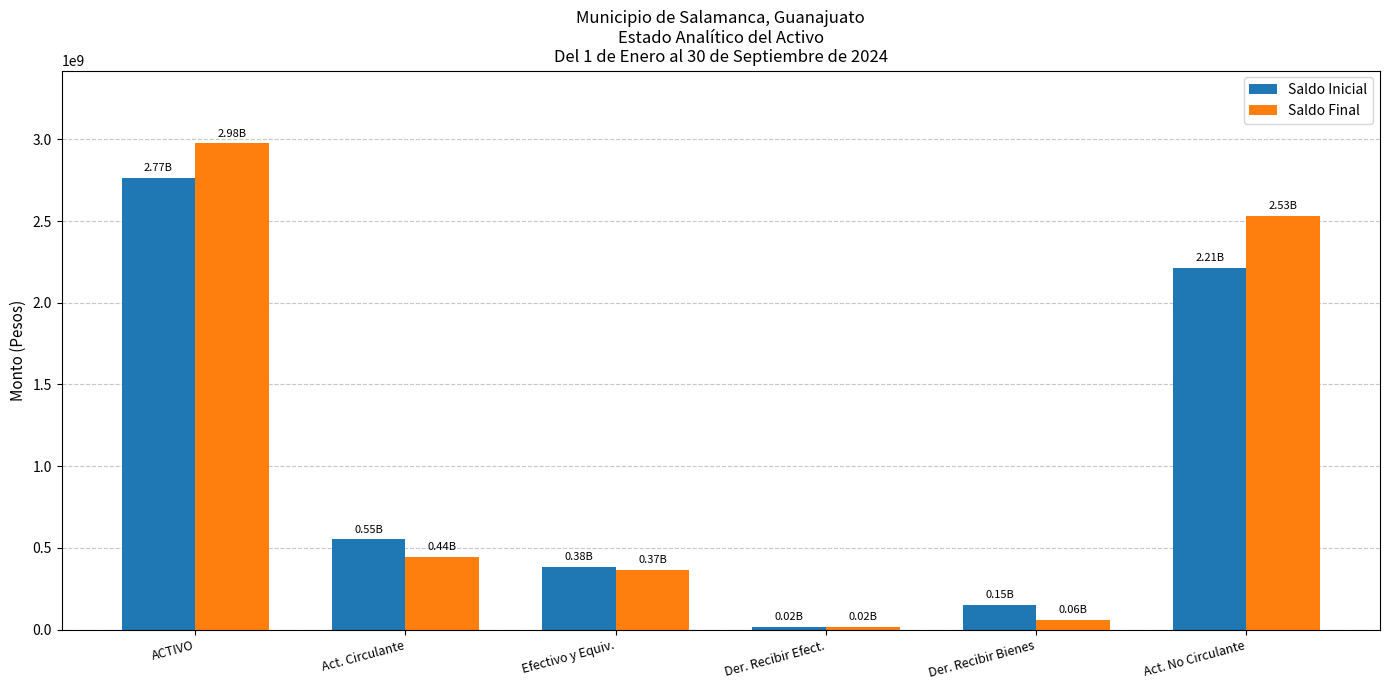

Reading left to right, list all the values displayed in this chart.

Saldo Inicial: 2766005107.3	552573157.8	383644527.0	18027335.0	150918275.8	2213431949.5
Saldo Final: 2975253788.2	443616038.3	367469543.8	18065863.7	58097610.9	2531637749.9